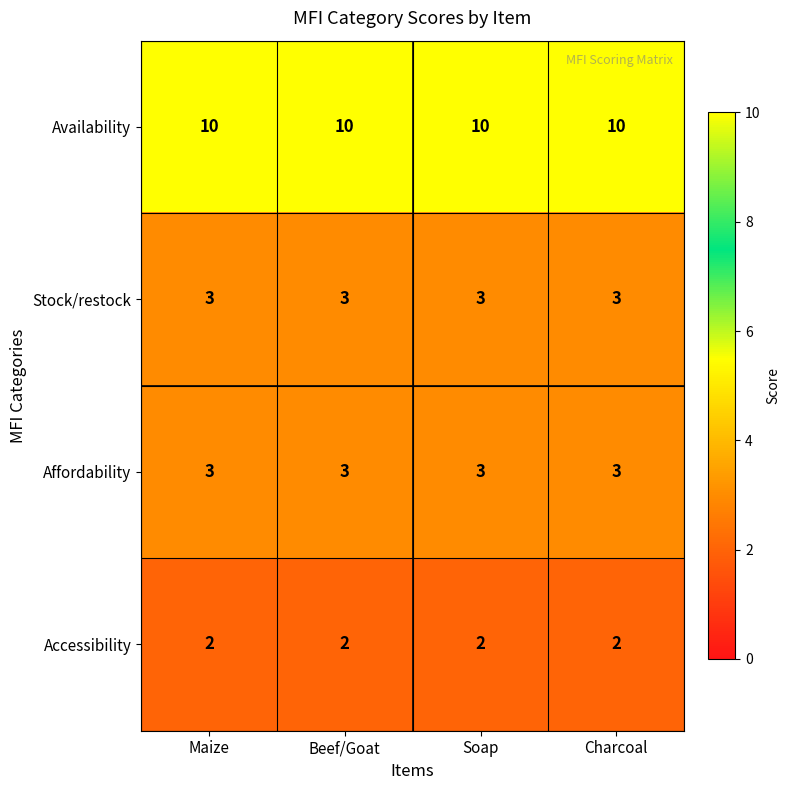

At how many categories does at least one series exceed 8?

4